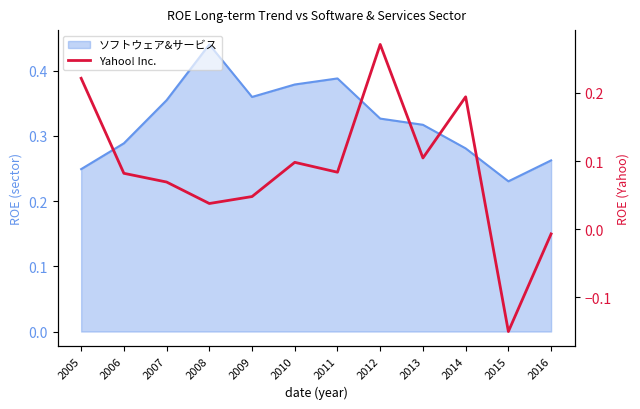

Reading right to left, transcribe all the data shown in this chart.

-0.0	-0.2	0.2	0.1	0.3	0.1	0.1	0.0	0.0	0.1	0.1	0.2